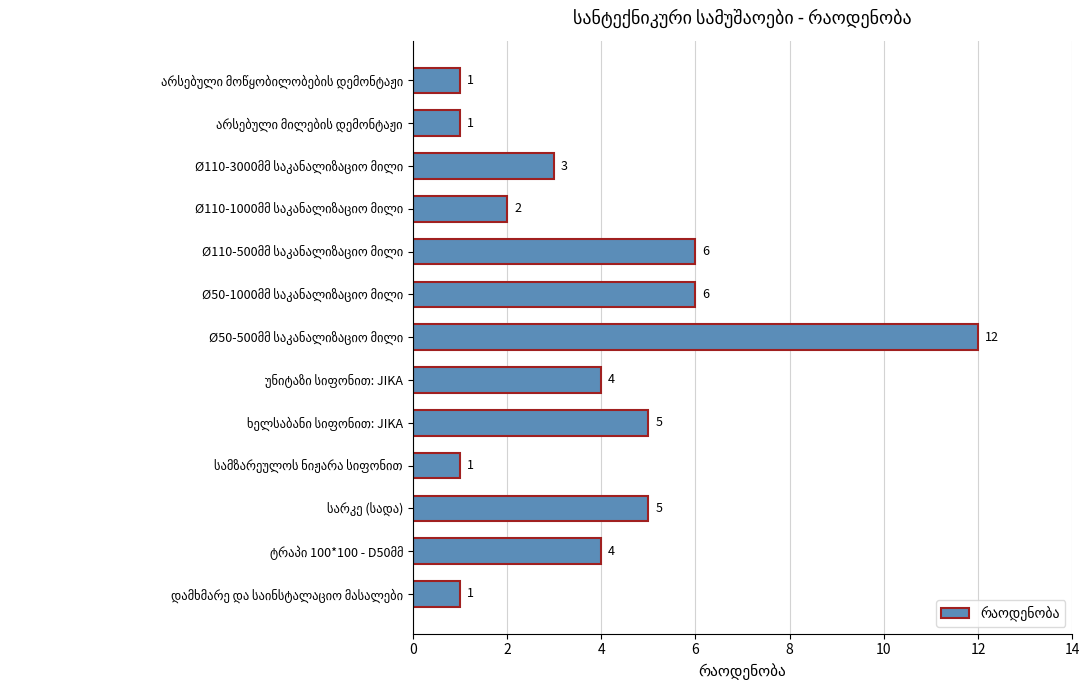

What is the average value?

4